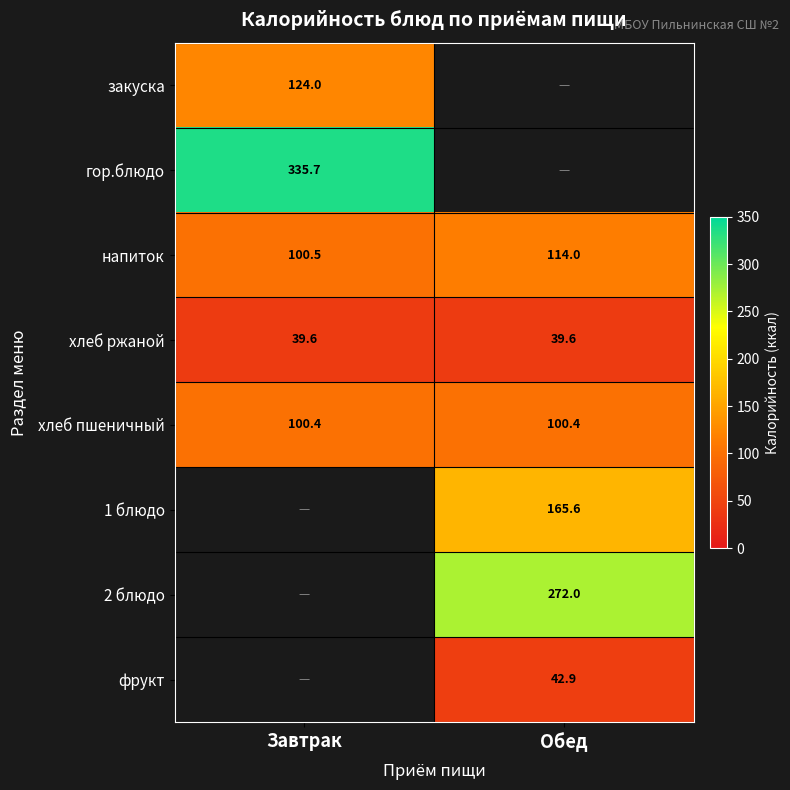

True or false: 2 блюдо has a value of 272.0 at Обед.

True